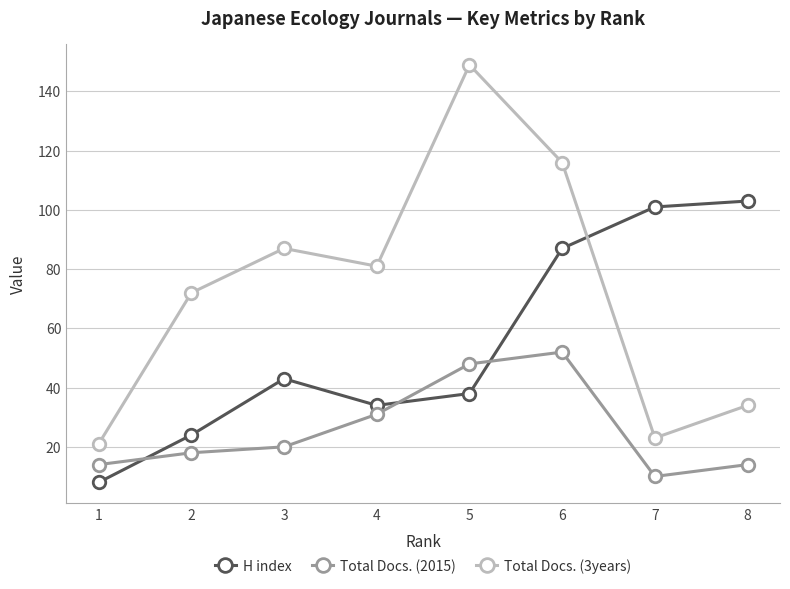

What is the difference between the second highest and second lowest values in the Total Docs. (2015) series?

34